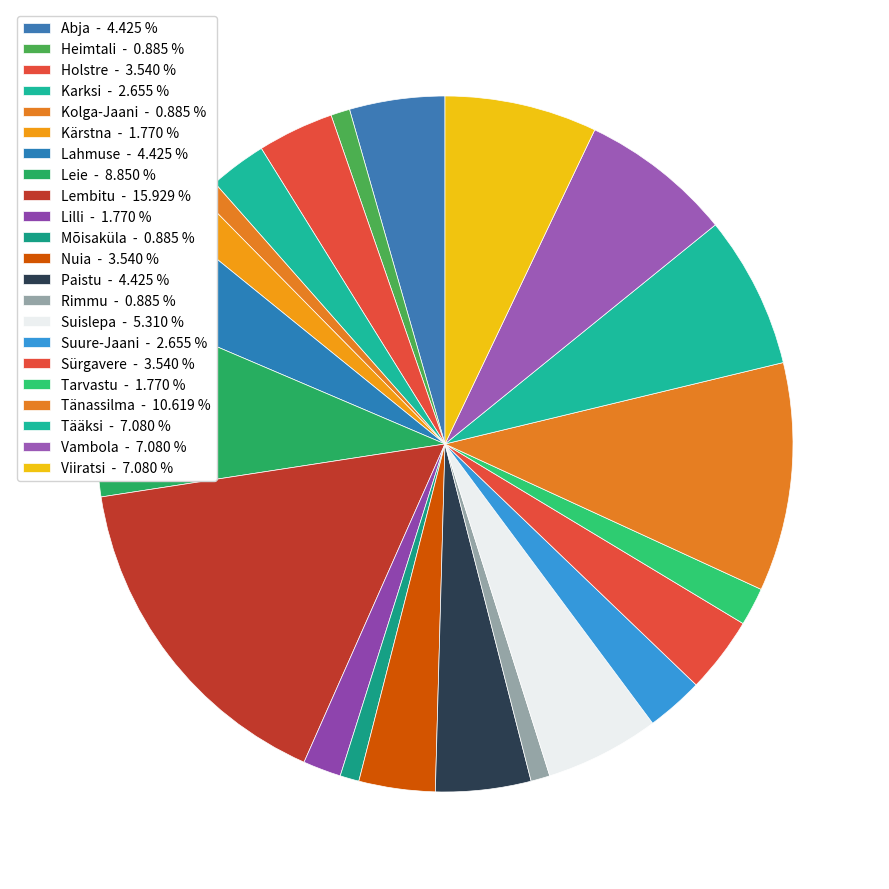

Count the number of slices in the pie.

22